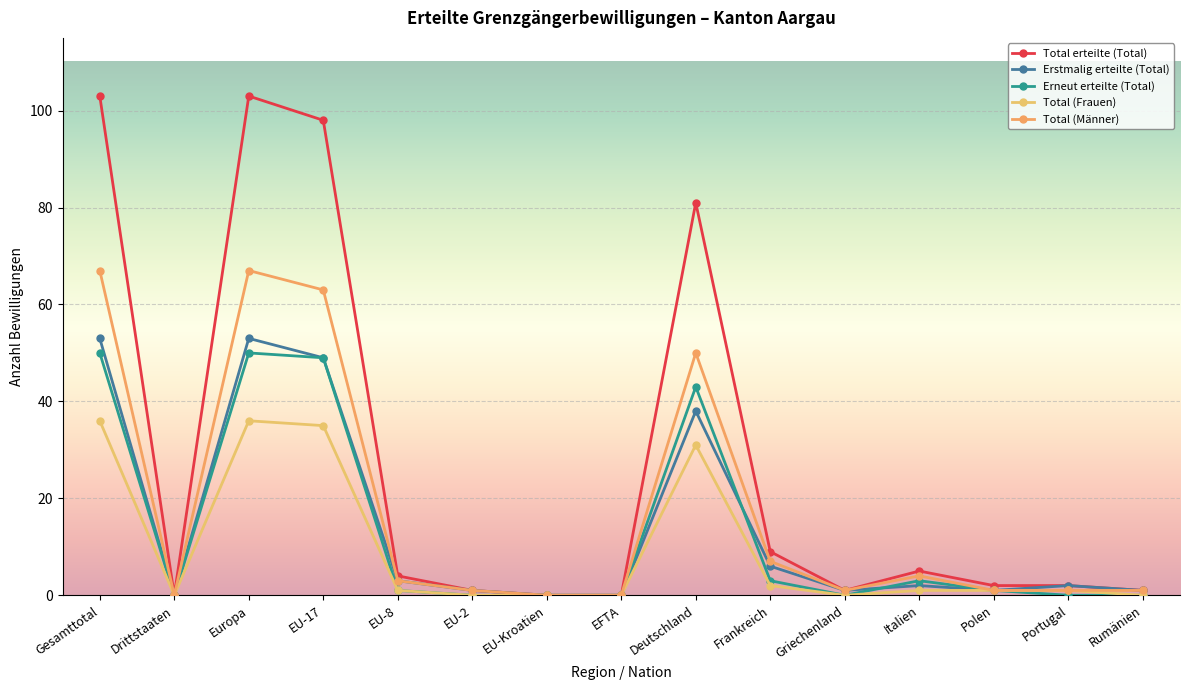

How many lines are shown in the chart?

5